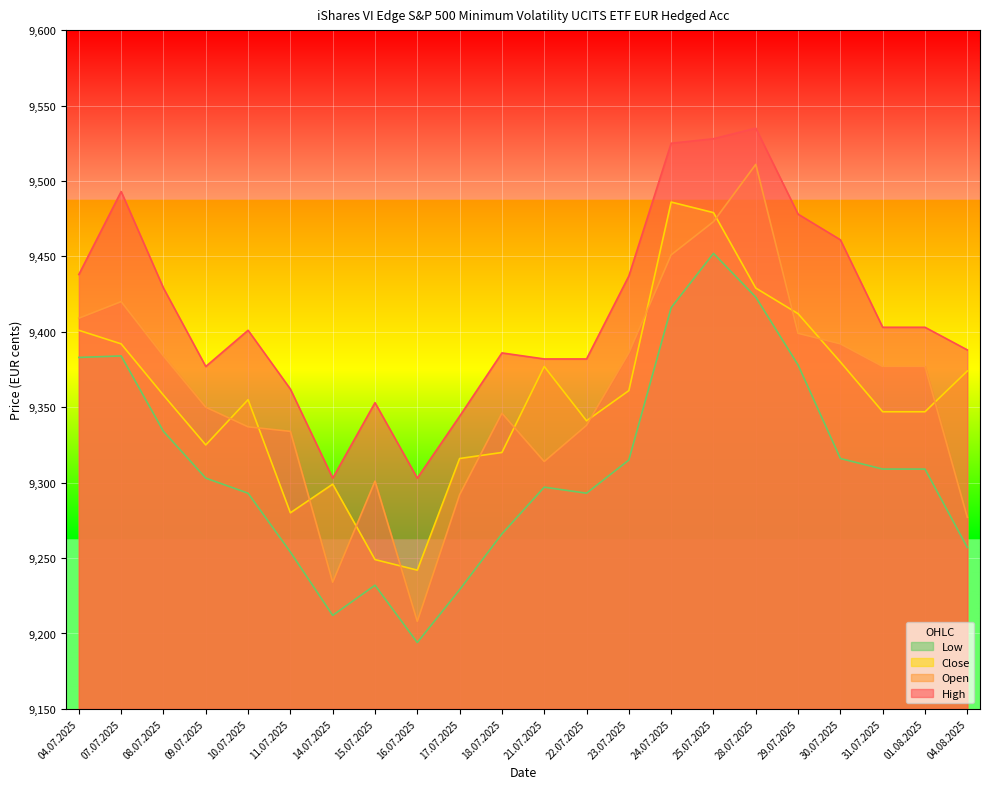

Does the chart display data point markers on the line(s)?

No